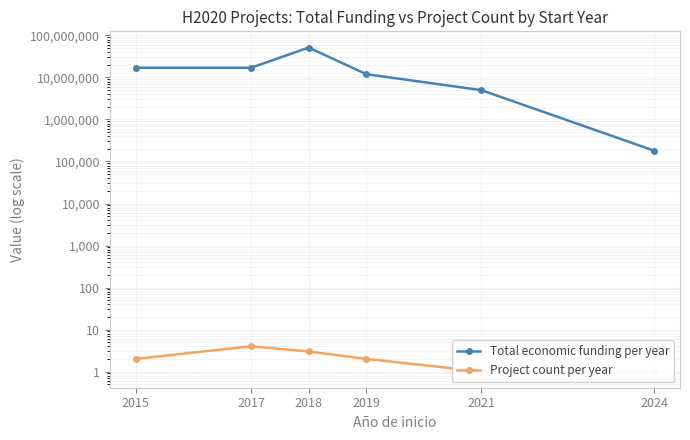

Is the value of Total economic funding per year at 2021 greater than the value of Project count per year at 2015?

Yes